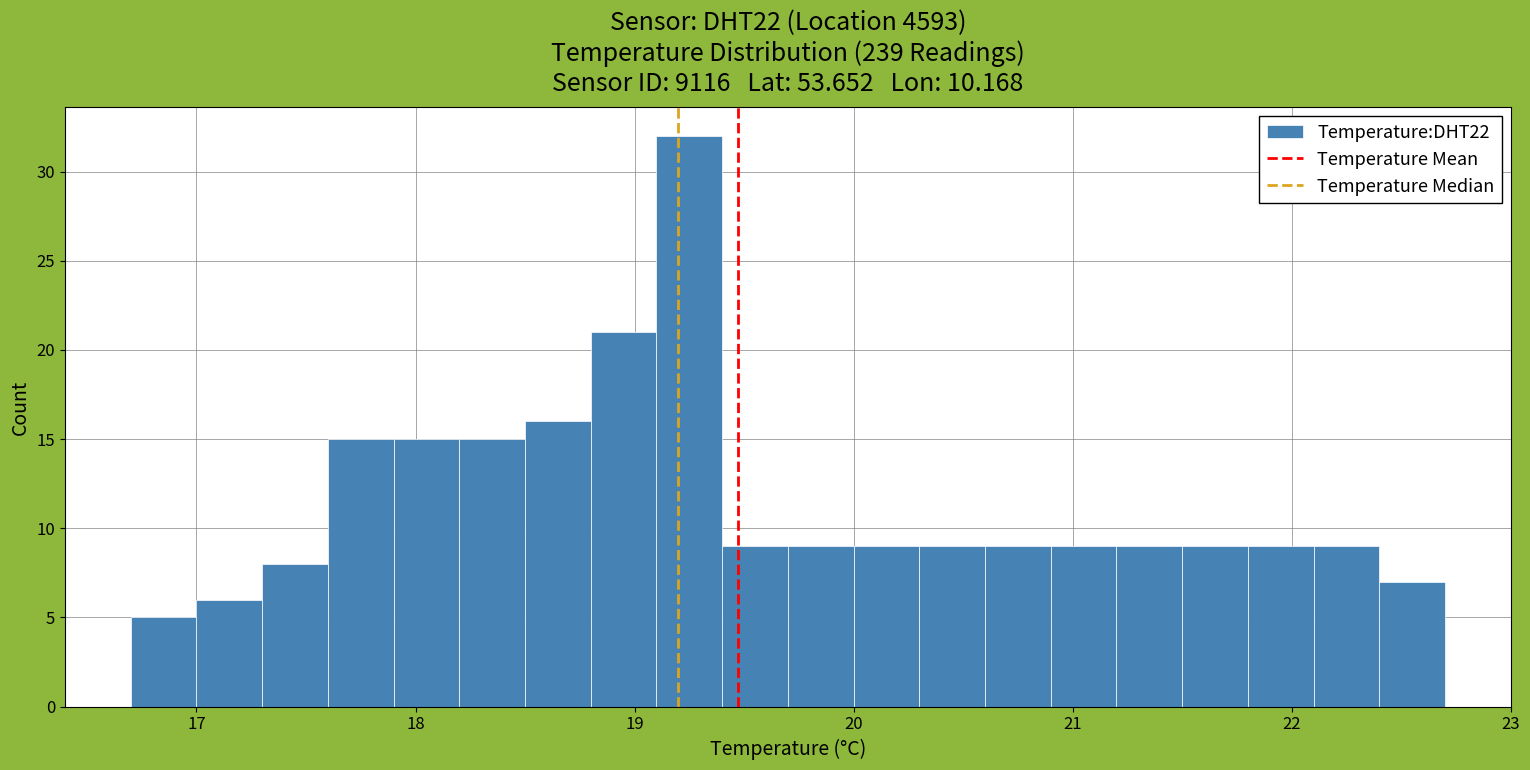

Around what value on the x-axis is the tallest bar? Give the approximate position of its centre, as read against the axis.

19.3